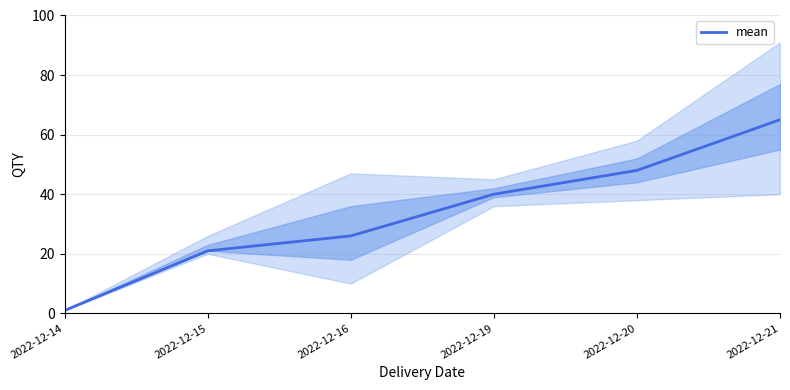

At which label does the data first exceed 40?

2022-12-20